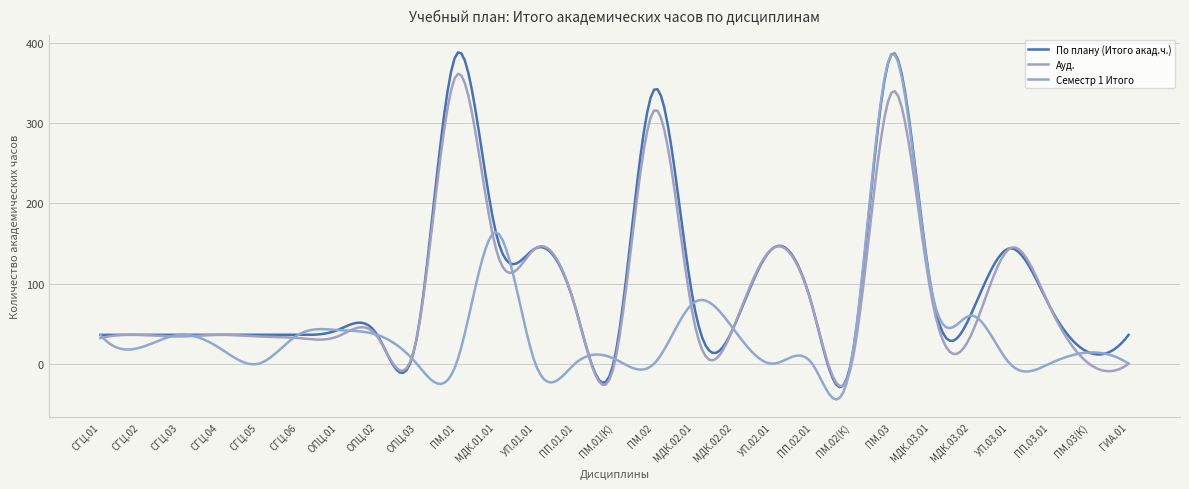

Does the chart display data point markers on the line(s)?

No